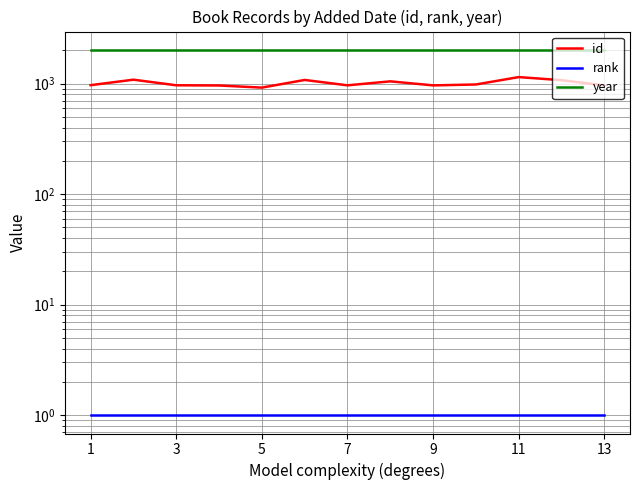

What is the difference between the second highest and minimum values in the id series?

165